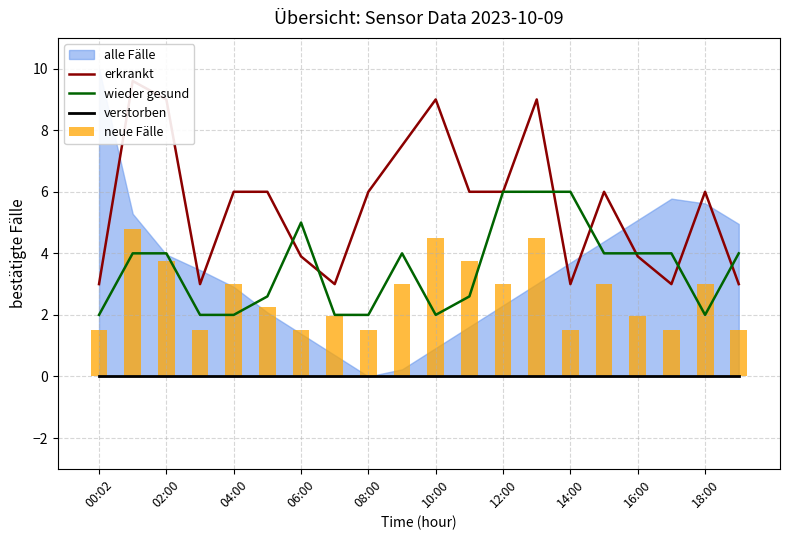

What is the highest value of the wieder gesund series?

6.0